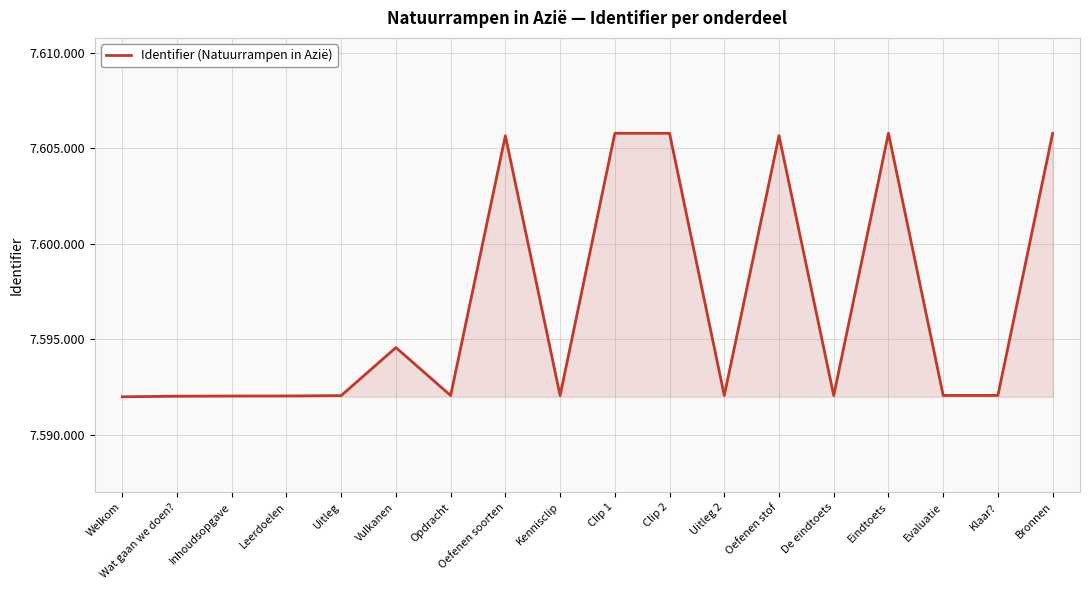

What is the value of the 9th point from the left?

7592043